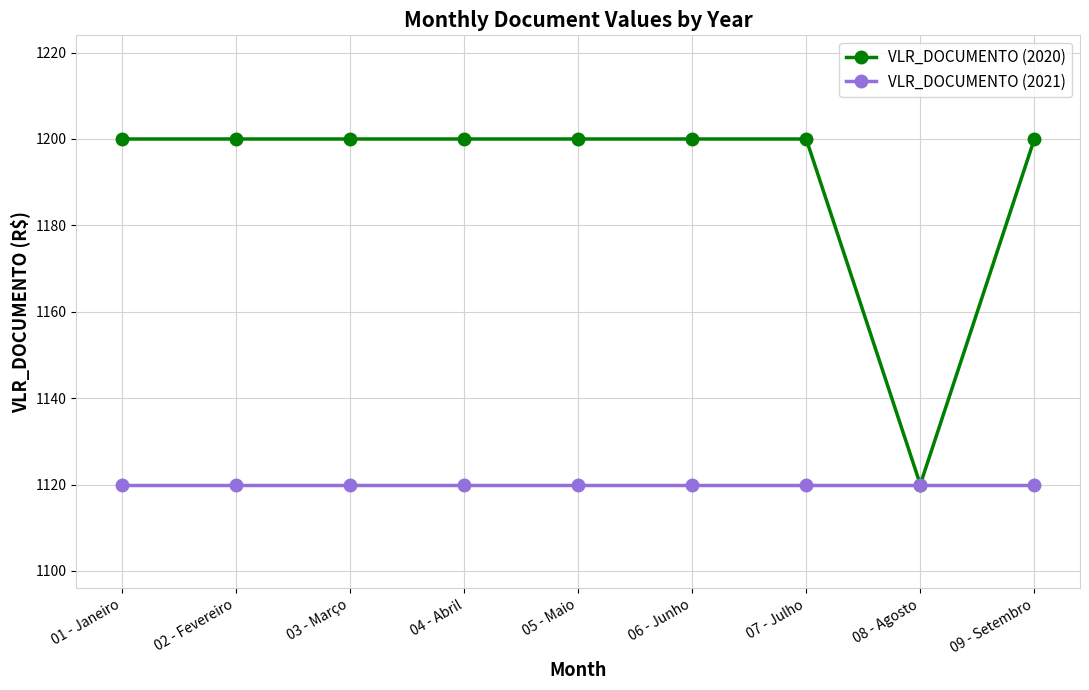

What is the label of the 1st point from the left?

01 - Janeiro